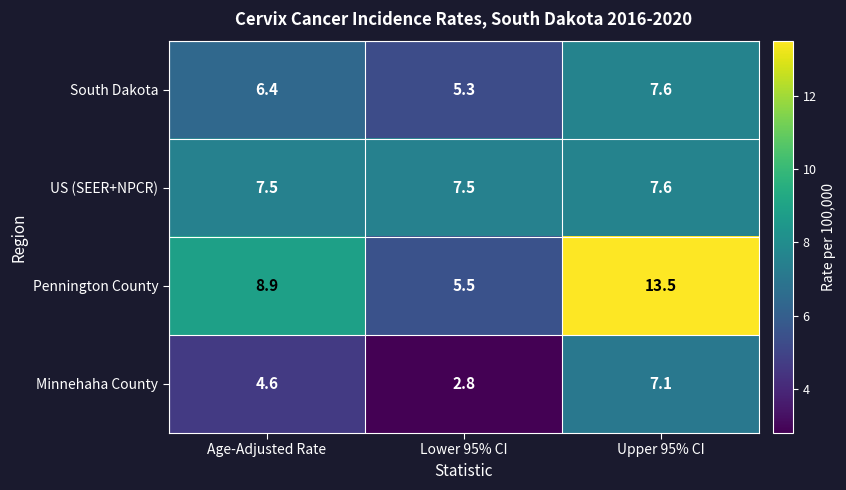

Reading left to right, extract all data points from this chart.

South Dakota: Age-Adjusted Rate=6.4	Lower 95% CI=5.3	Upper 95% CI=7.6
US (SEER+NPCR): Age-Adjusted Rate=7.5	Lower 95% CI=7.5	Upper 95% CI=7.6
Pennington County: Age-Adjusted Rate=8.9	Lower 95% CI=5.5	Upper 95% CI=13.5
Minnehaha County: Age-Adjusted Rate=4.6	Lower 95% CI=2.8	Upper 95% CI=7.1